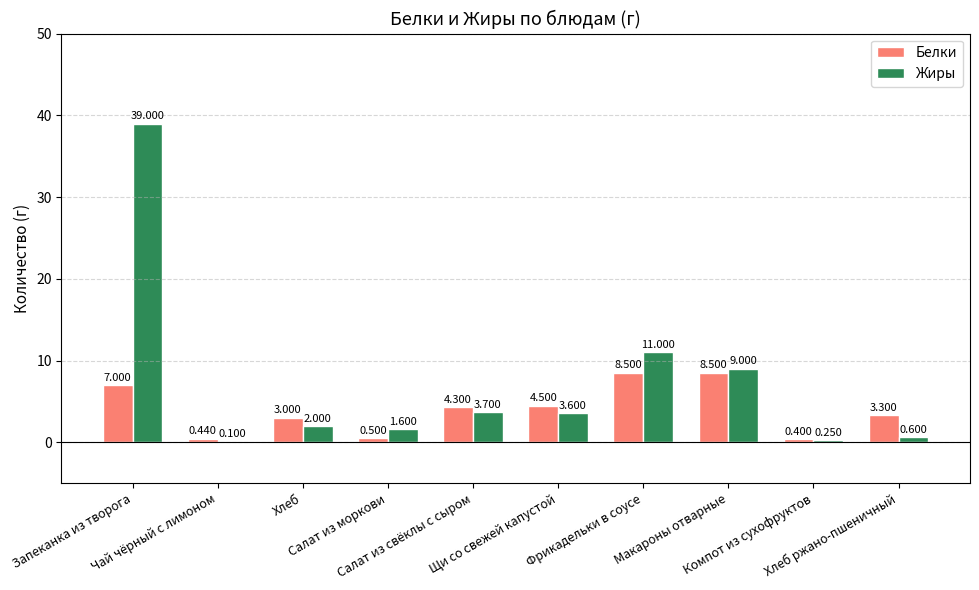

How many distinct data groups are displayed?

2